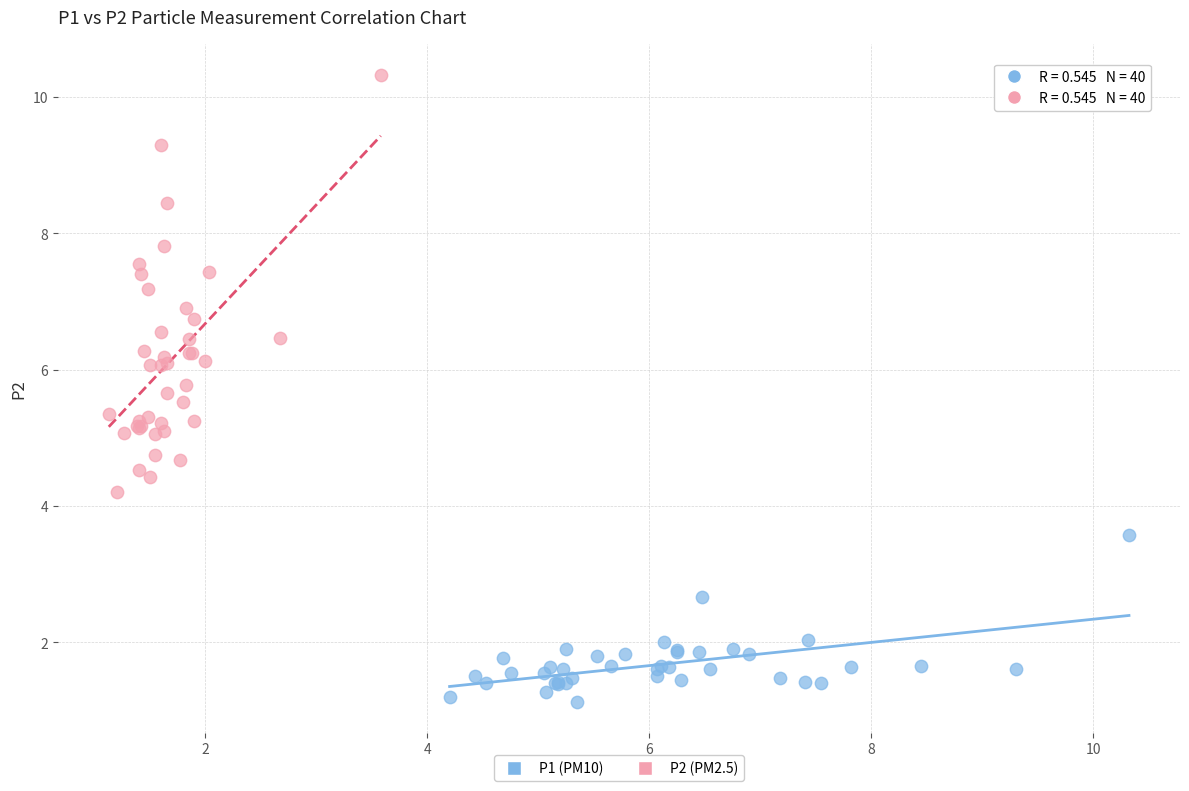

Which series has the widest spread of Y values?

P2 (PM2.5)